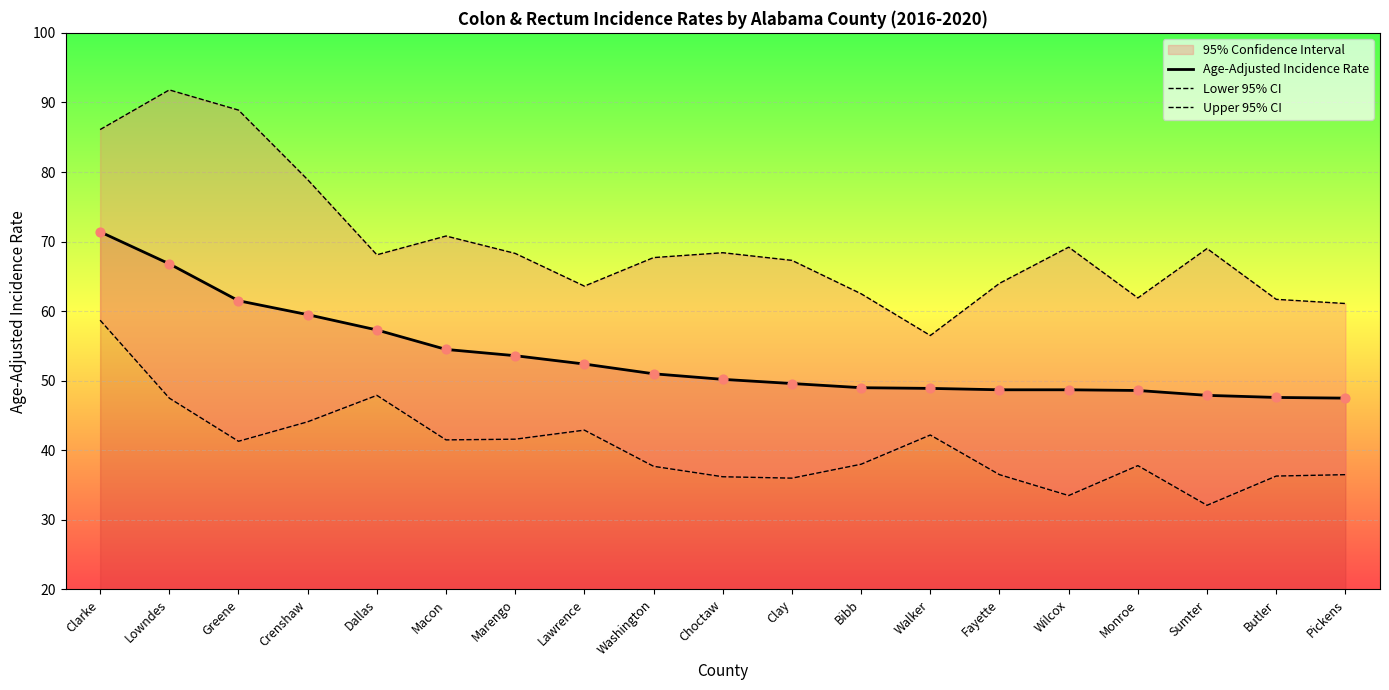

Which series has the largest Y range (max minus min)?

Upper 95% CI